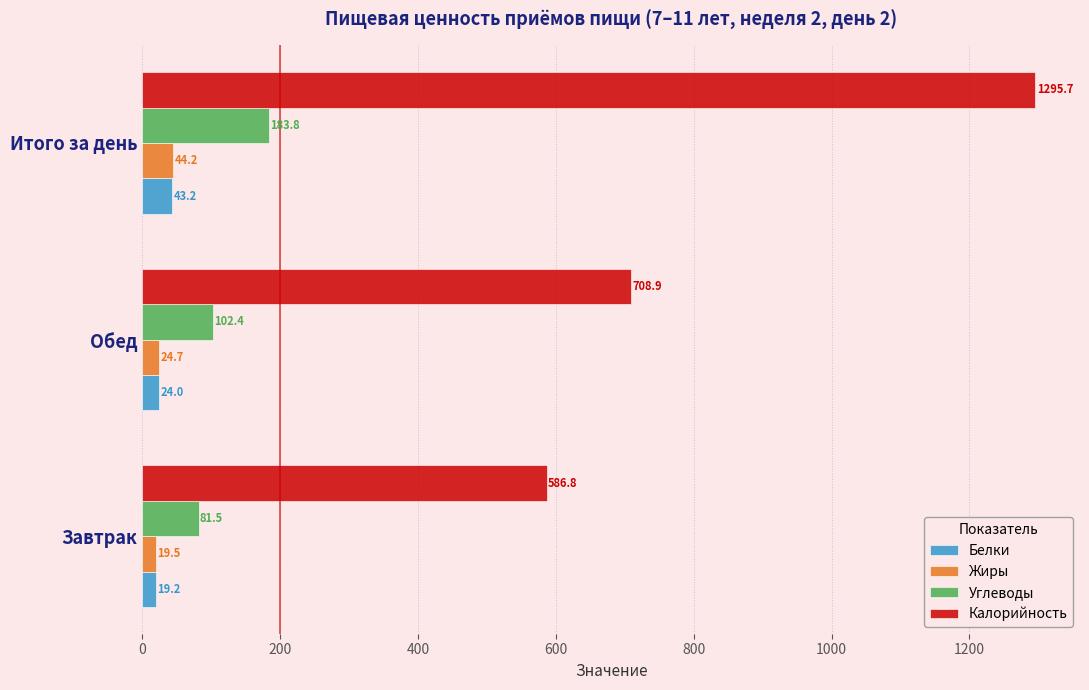

What is the difference between the highest and lowest values at Обед?

684.9